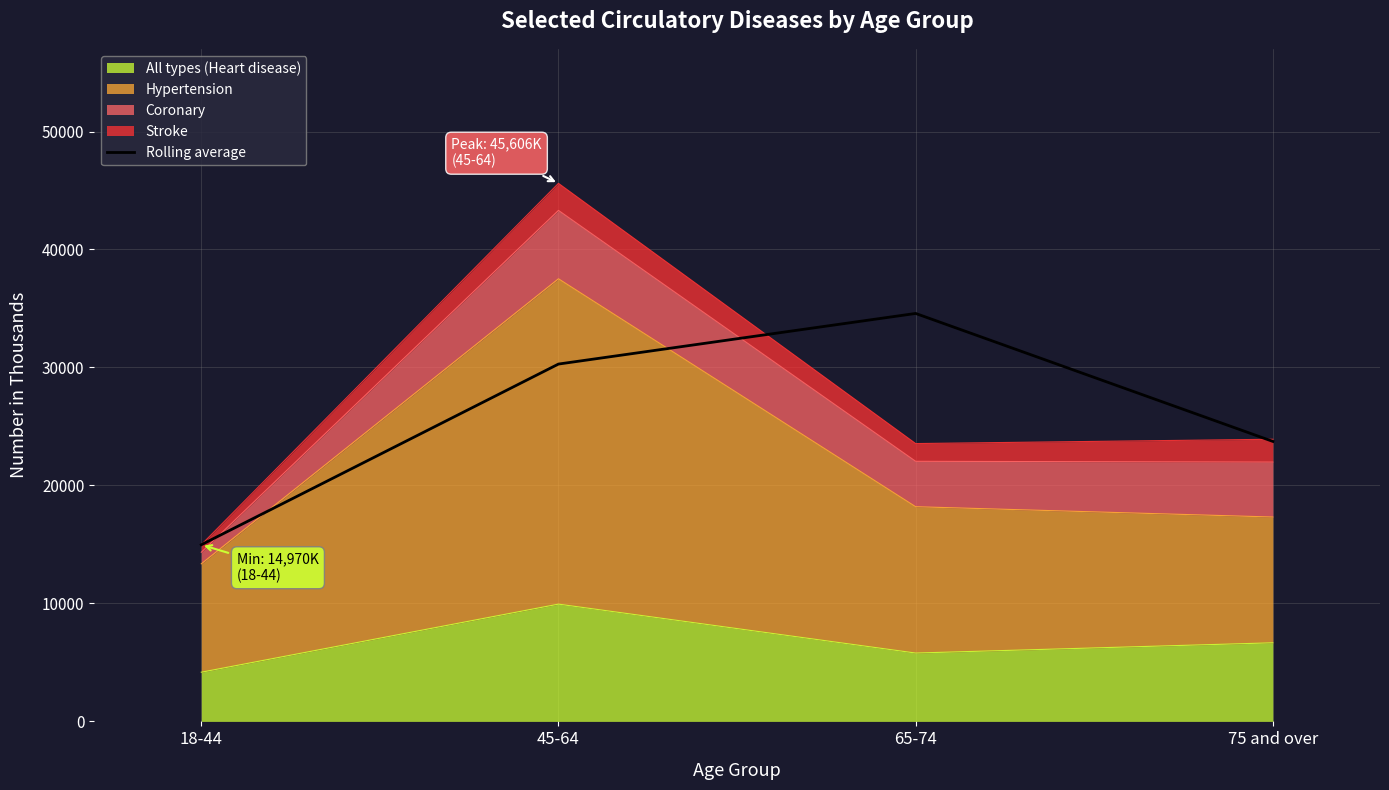

Reading left to right, list all the values displayed in this chart.

18-44=14970.0	45-64=30288.0	65-74=34577.5	75 and over=23732.0